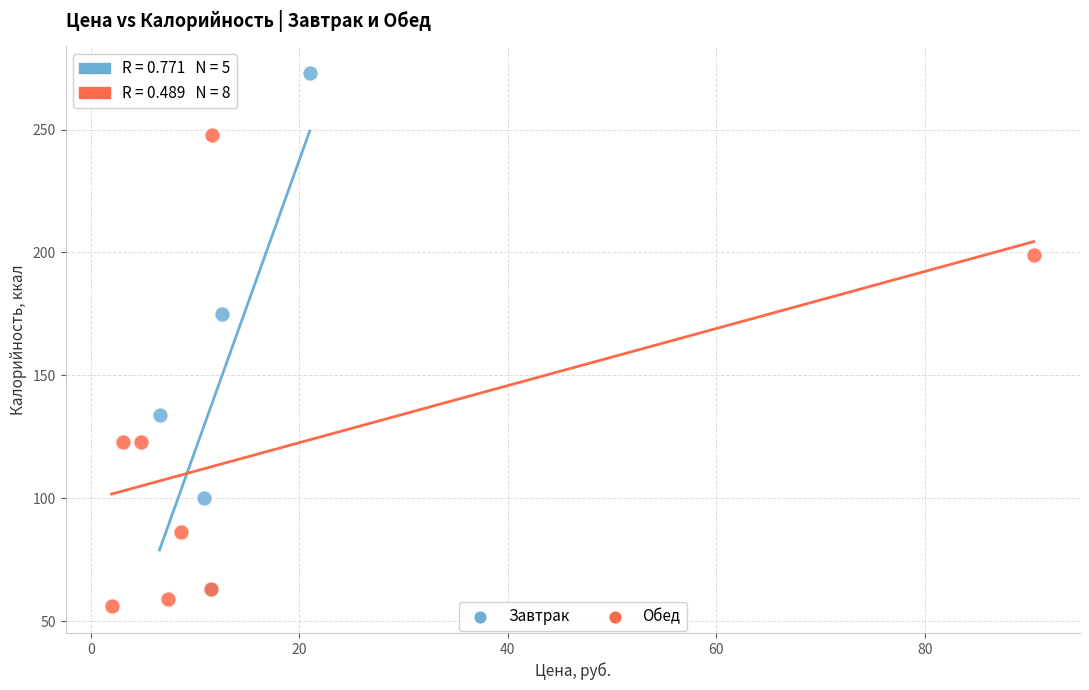

Which series reaches the maximum Y coordinate?

Завтрак